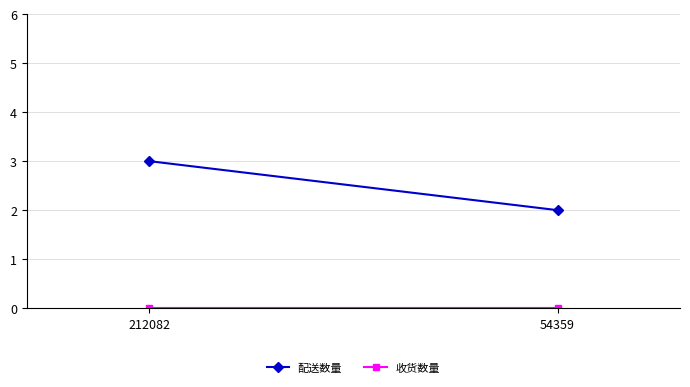

True or false: 配送数量 has a value of 5 at 212082.

False